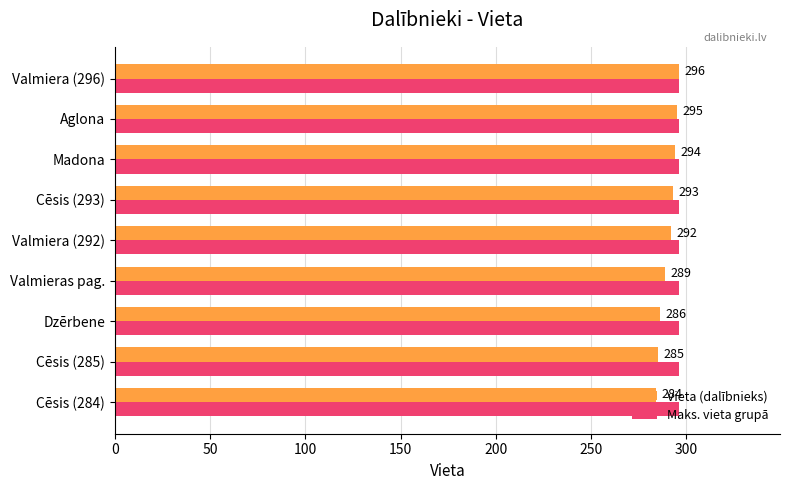

Which series changed the most between Cēsis (285) and Cēsis (293)?

Vieta (dalībnieks)